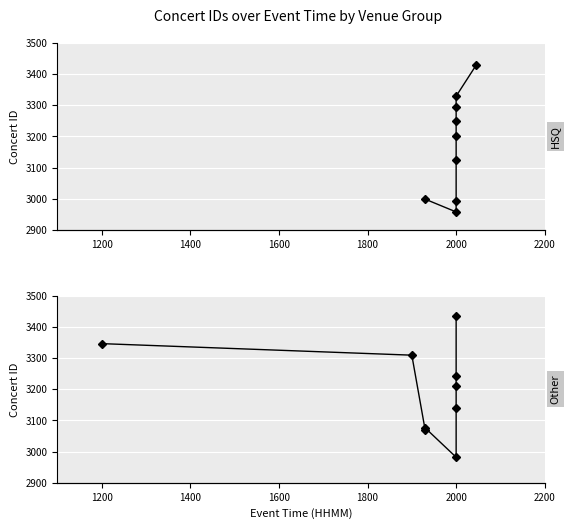

Reading left to right, extract all data points from this chart.

HSQ: 2999	2958	2992	3123	3200	3250	3294	3329	3428
Other: 3346	3309	3070	3076	2982	3139	3210	3242	3433